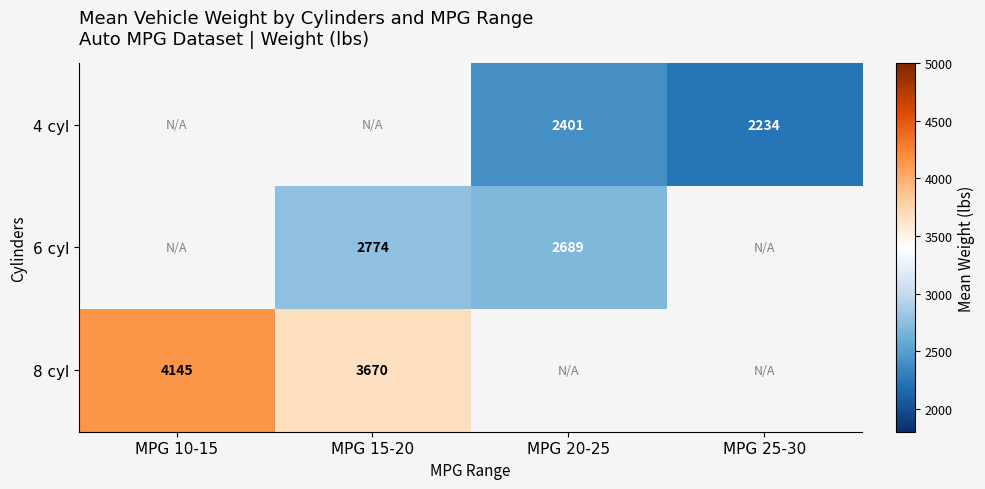

The 8 cyl series shows 4145 at MPG 10-15. True or false?

True